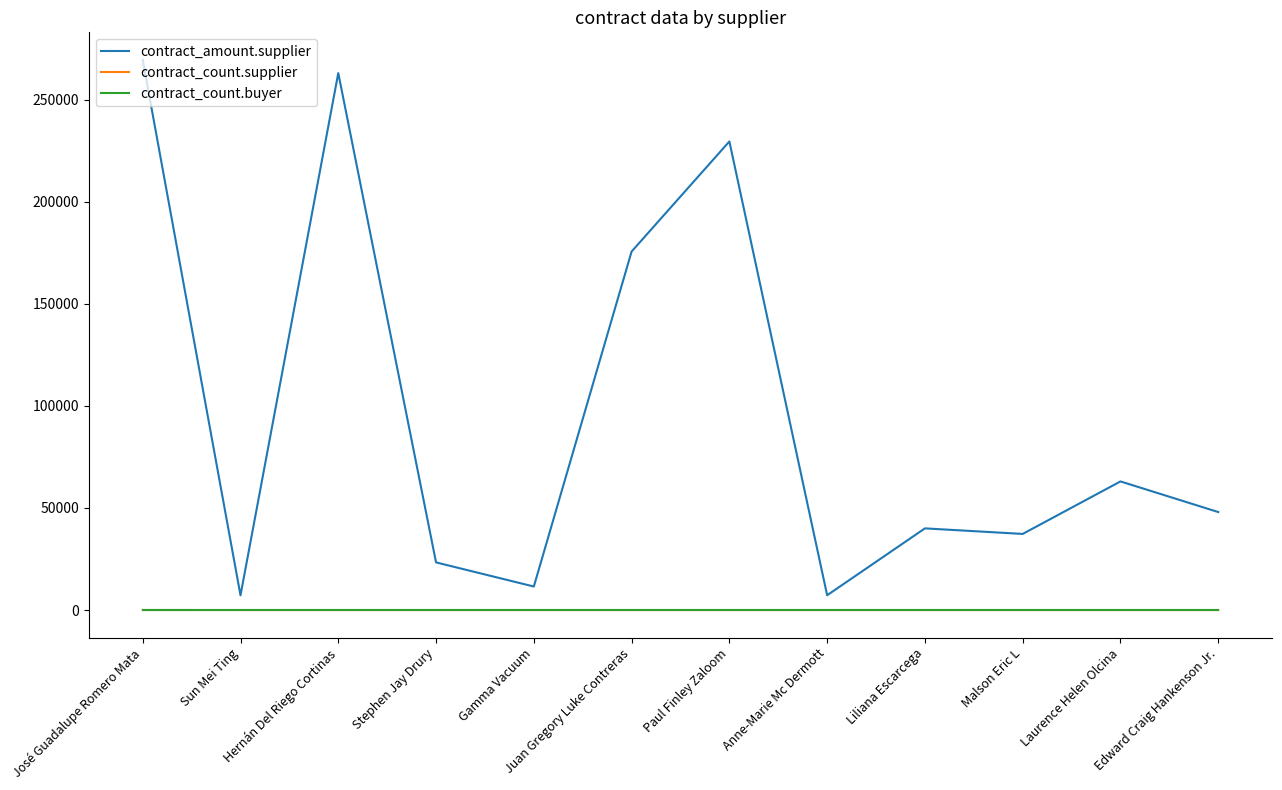

True or false: contract_amount.supplier and contract_count.buyer intersect in this chart.

False